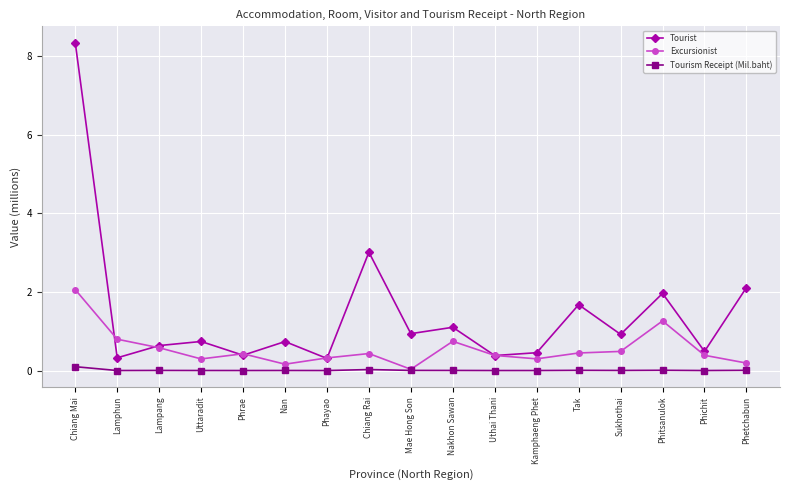

What is the greatest value displayed?

8.3